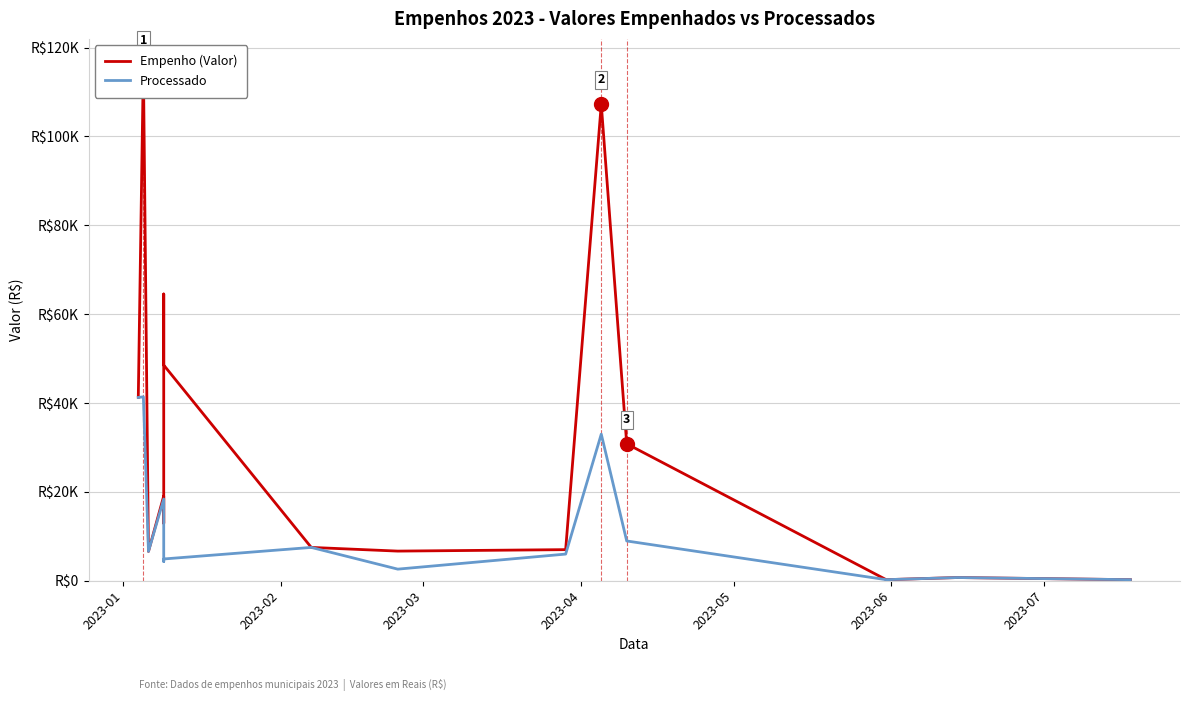

Is the value of Empenho (Valor) at 7 greater than the value of Processado at 2023-02?

No